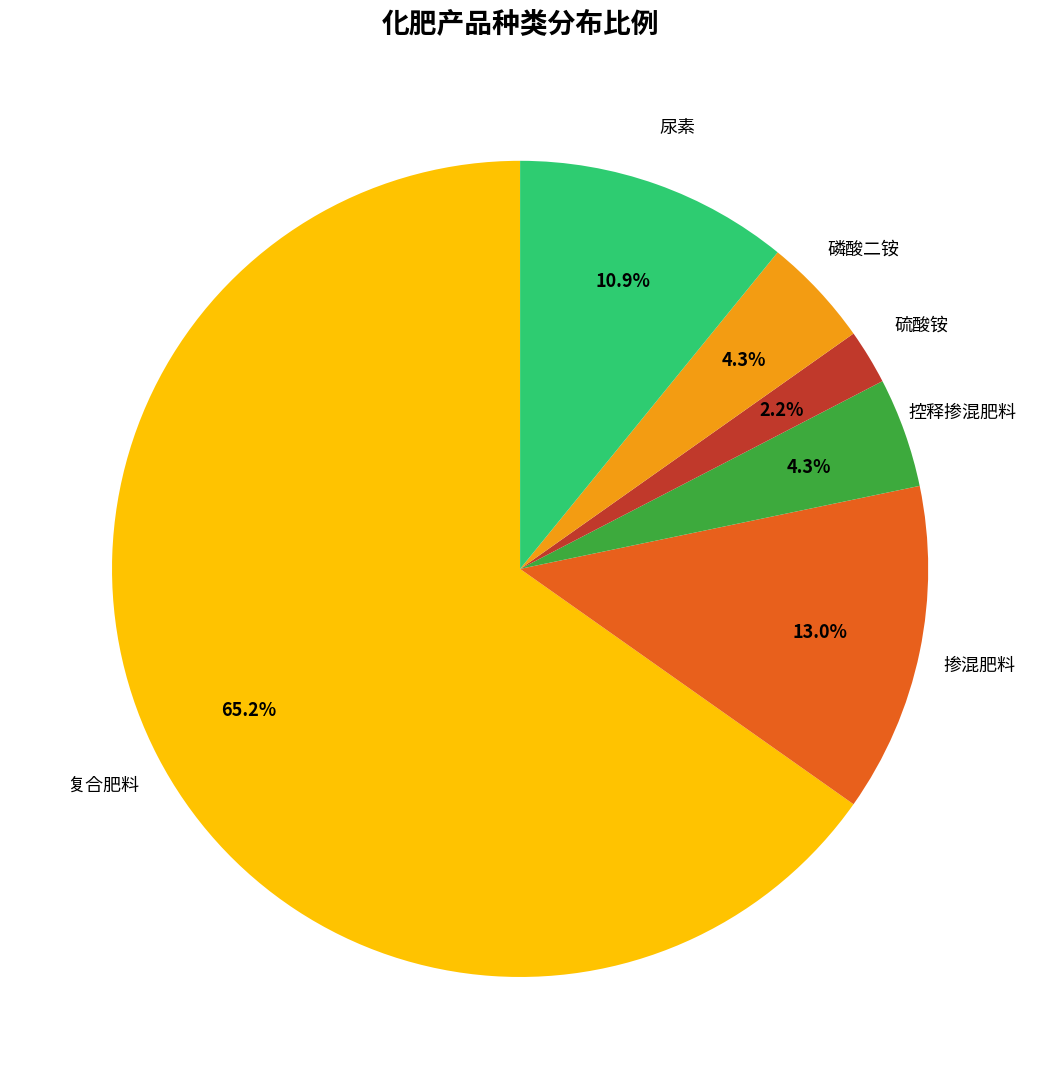

Does any single category account for the majority?

Yes